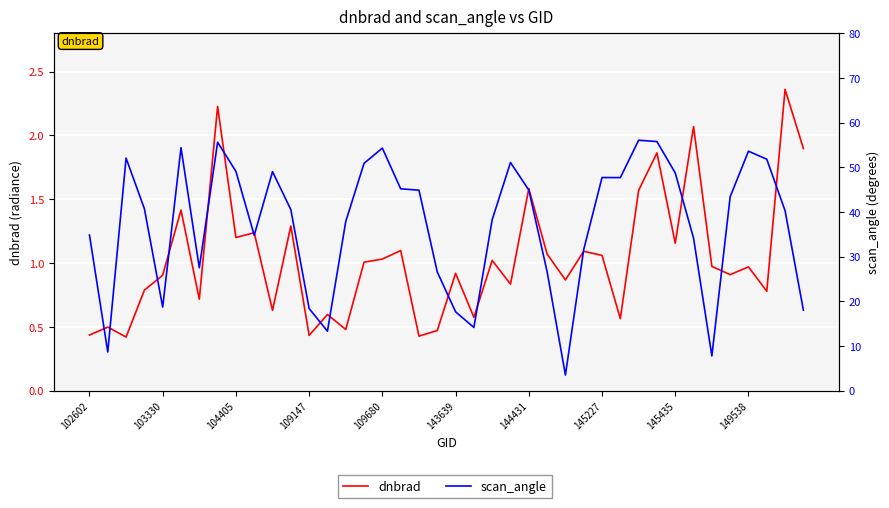

What is the difference between the maximum and minimum values in the dnbrad series?

1.9